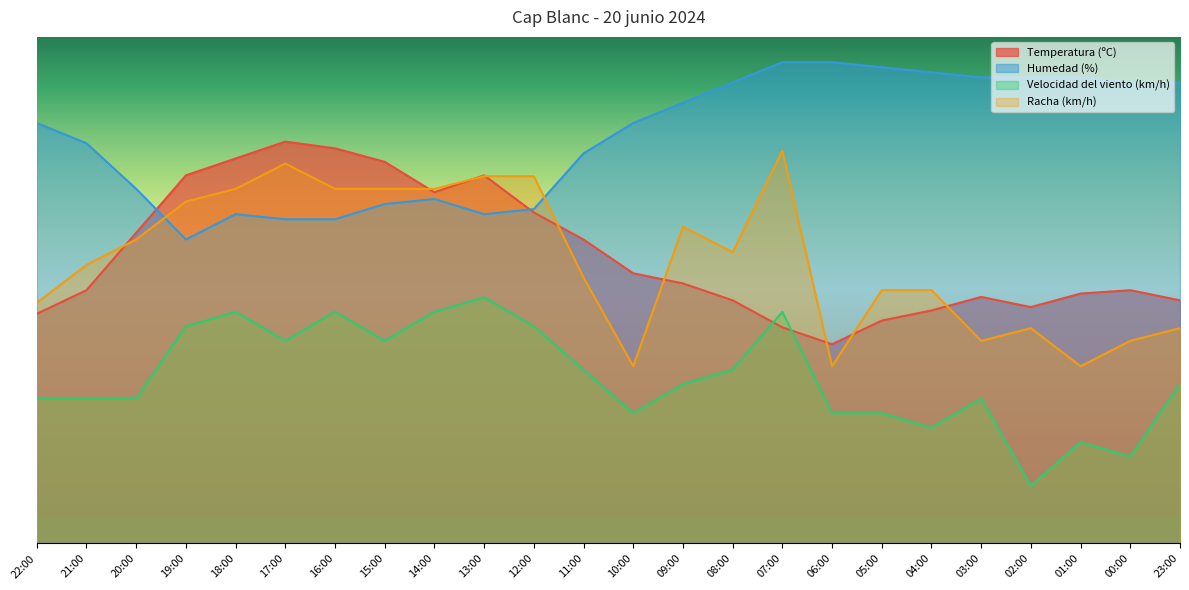

At which label does Velocidad del viento (km/h) reach its minimum?

02:00